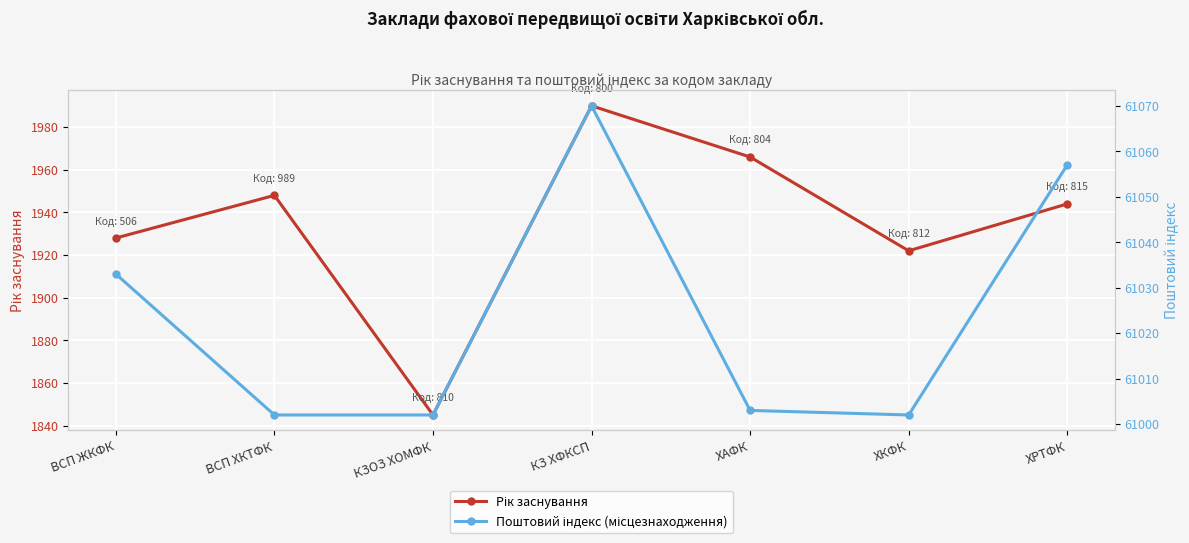

Between ХКФК and ХРТФК, which series saw the biggest shift?

Поштовий індекс (місцезнаходження)